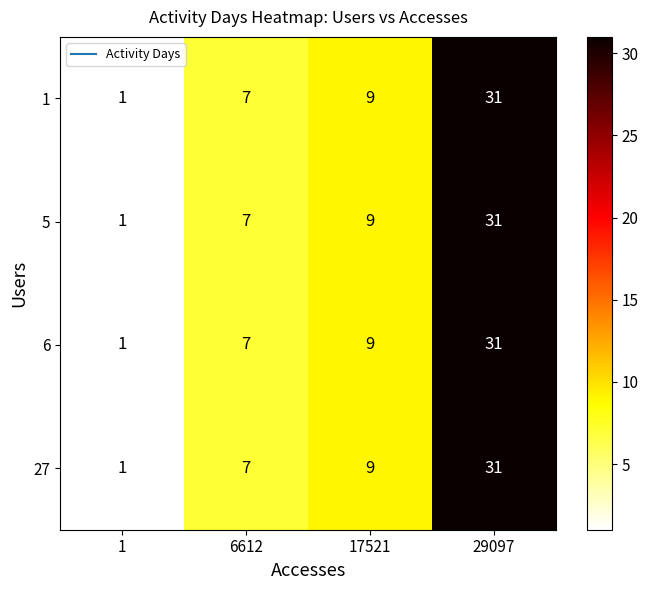

Is it true that 1 equals 2 at 6612?

False